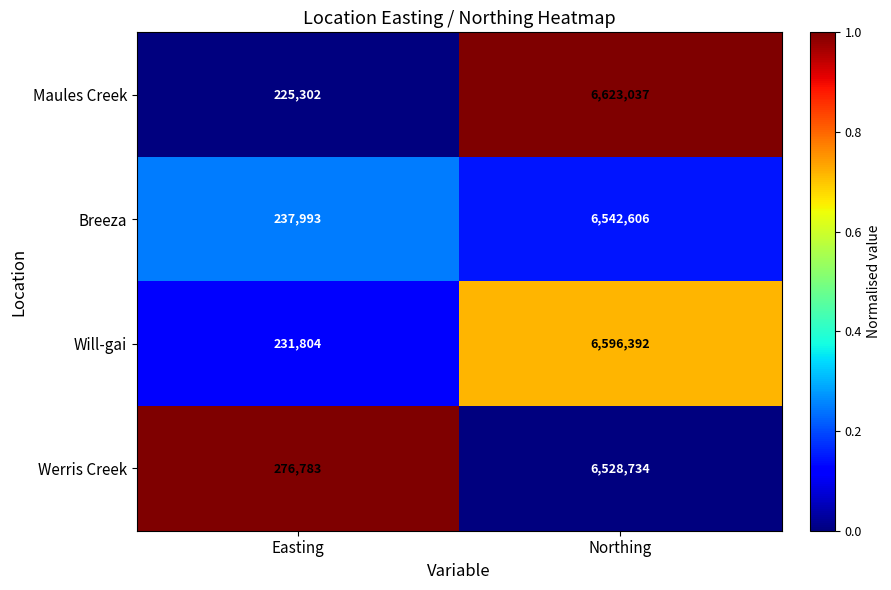

What is the highest value of the Werris Creek series?

6528734